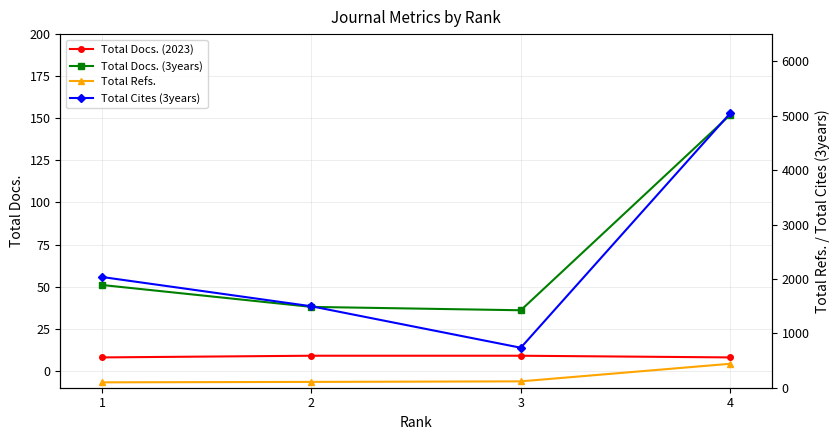

How many lines are shown in the chart?

4